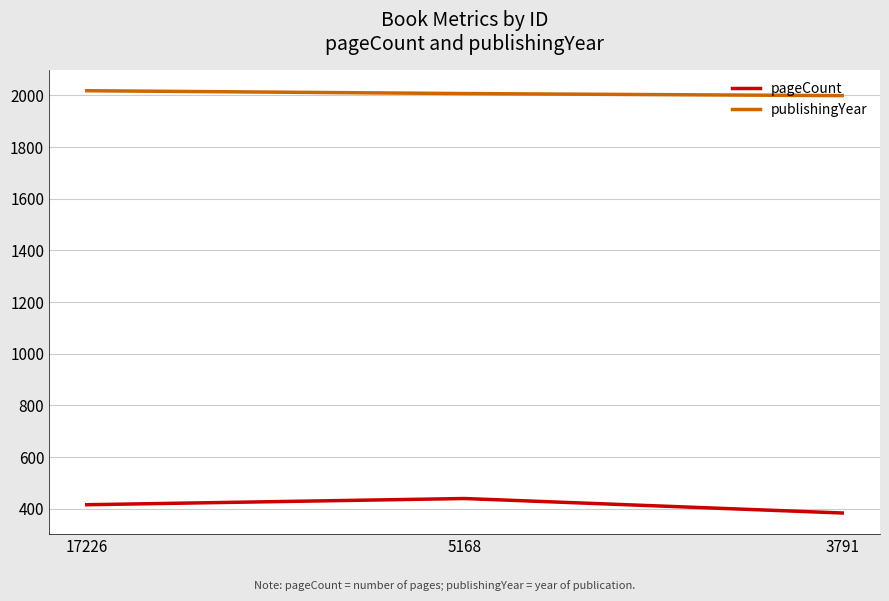

What is the approximate value of publishingYear at 3791?

1999